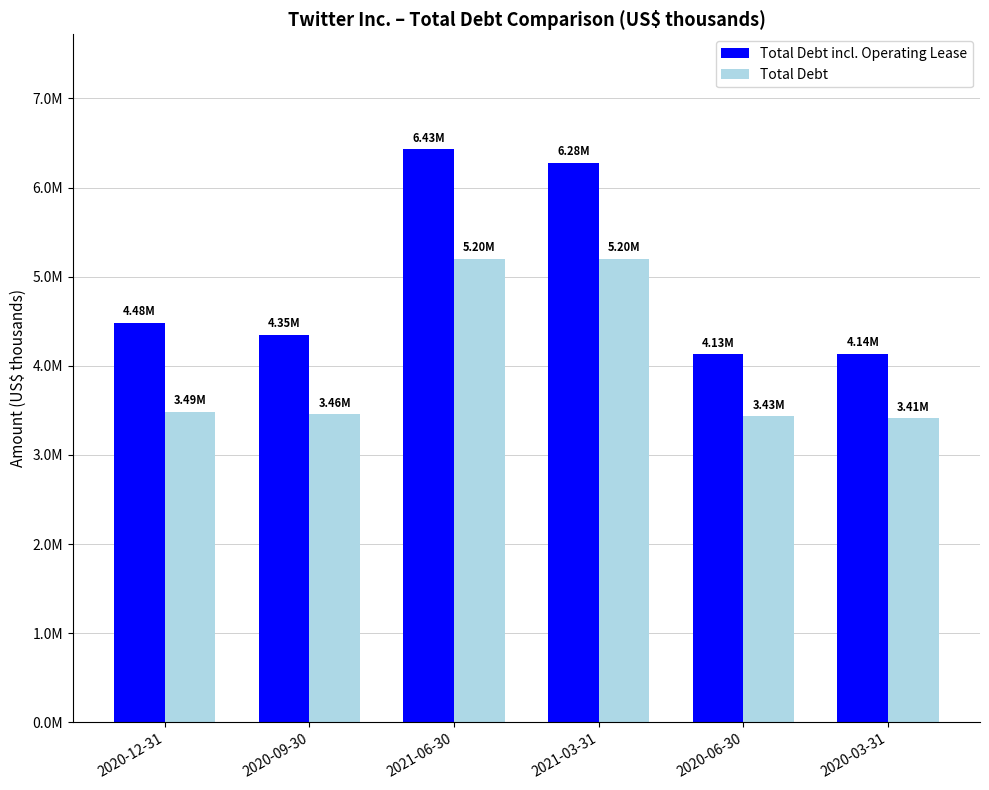

Which series has the widest spread of values?

Total Debt incl. Operating Lease